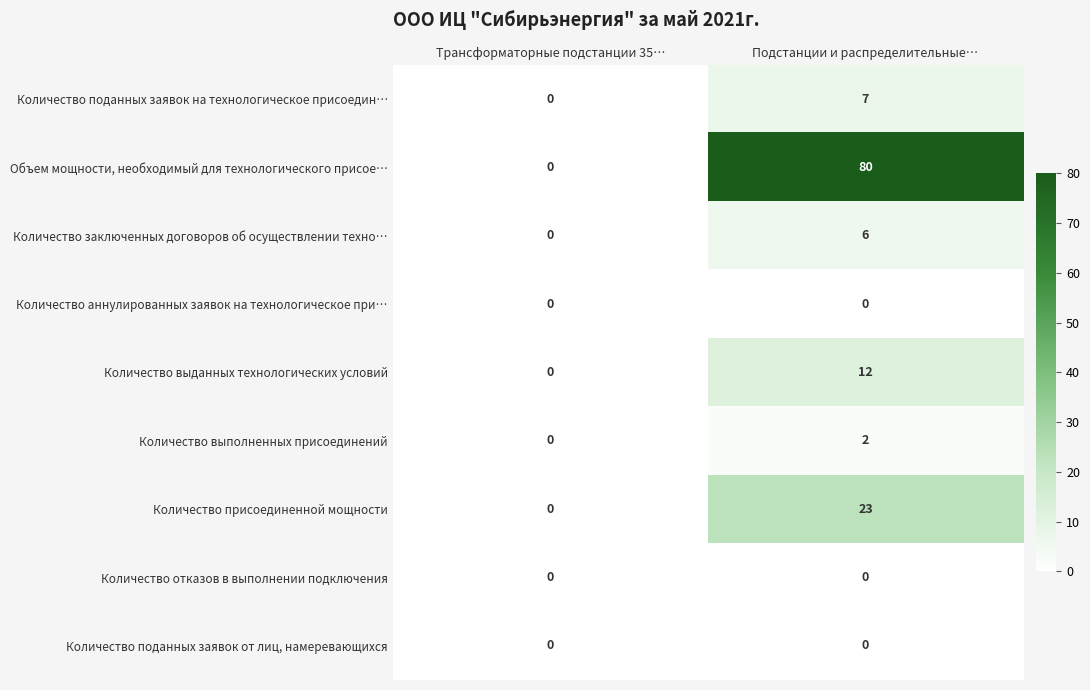

What is the sum of the Количество выданных технологических условий values at Трансформаторные подстанции 35… and Подстанции и распределительные…?

12